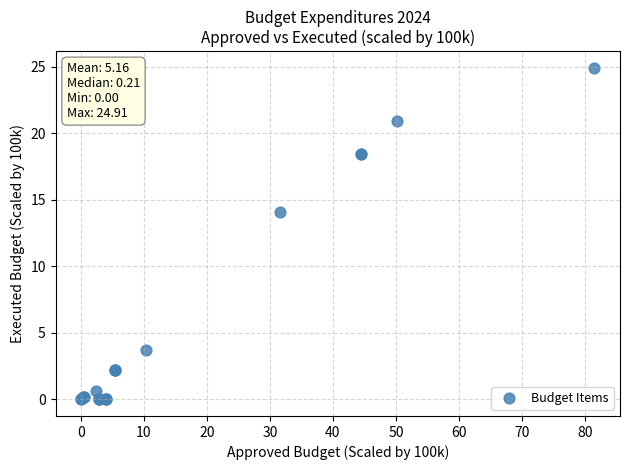

What Y value in the scatter plot is closest to 12?

14.1